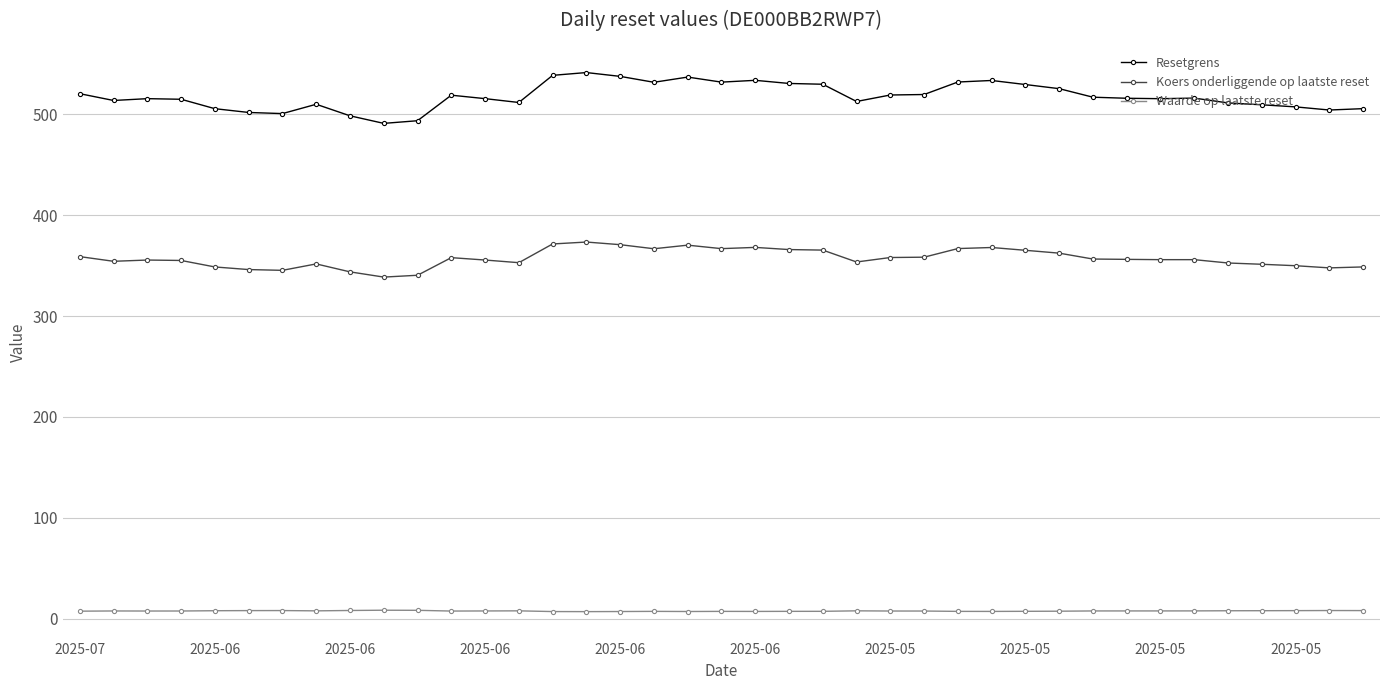

Rank the series by their maximum value, from highest to lowest.

Resetgrens, Koers onderliggende op laatste reset, Waarde op laatste reset